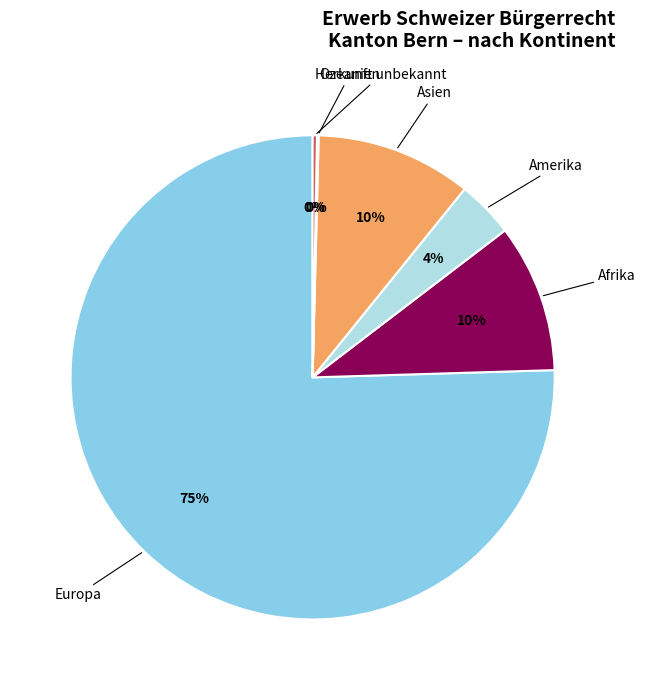

Is there a majority slice in this chart?

Yes